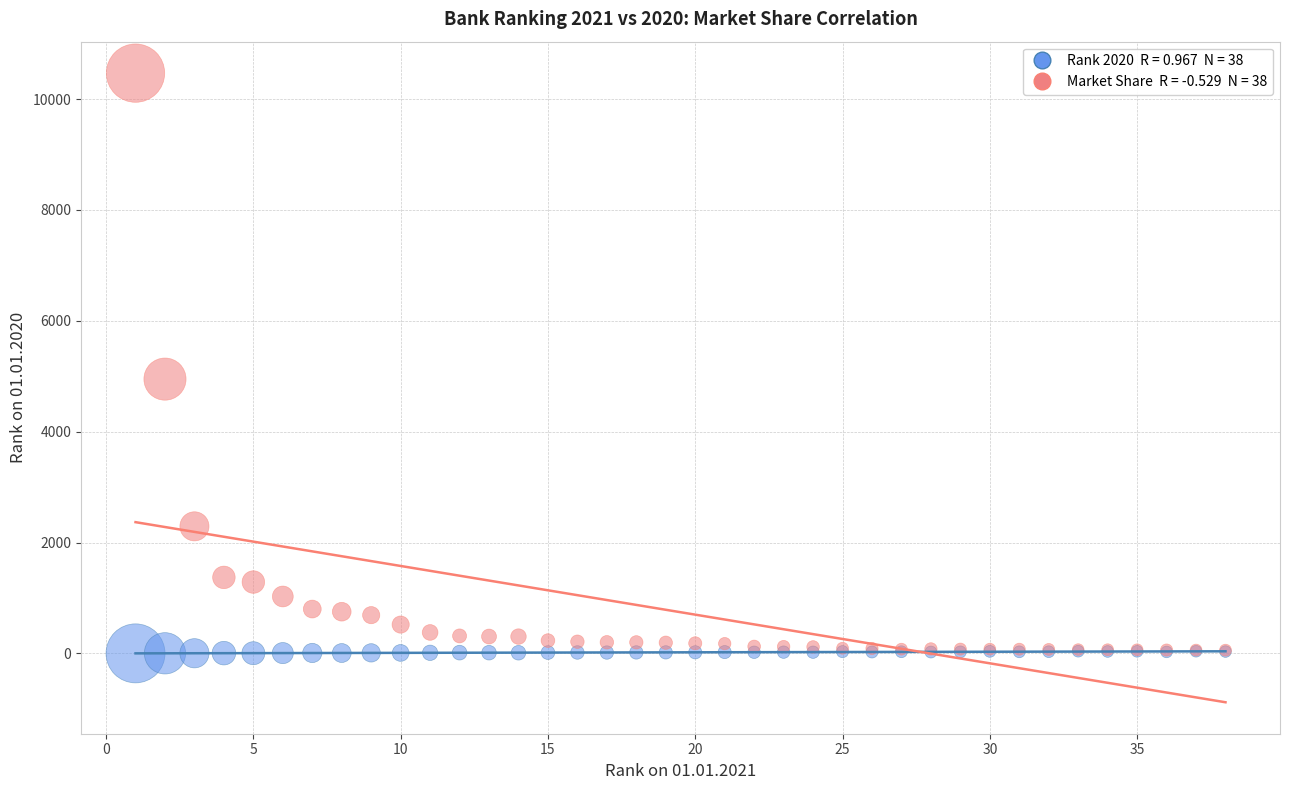

Across all series, what Y value is closest to 5234?

4948.4